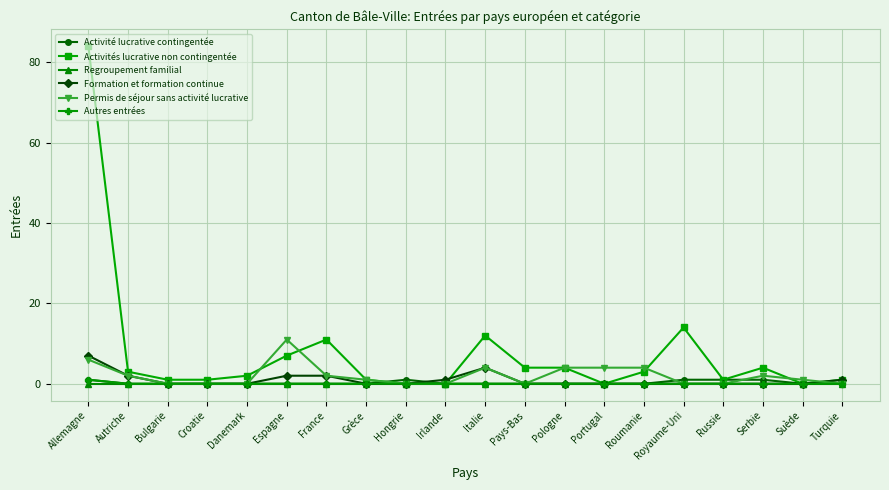

The Permis de séjour sans activité lucrative series shows 5 at Irlande. True or false?

False